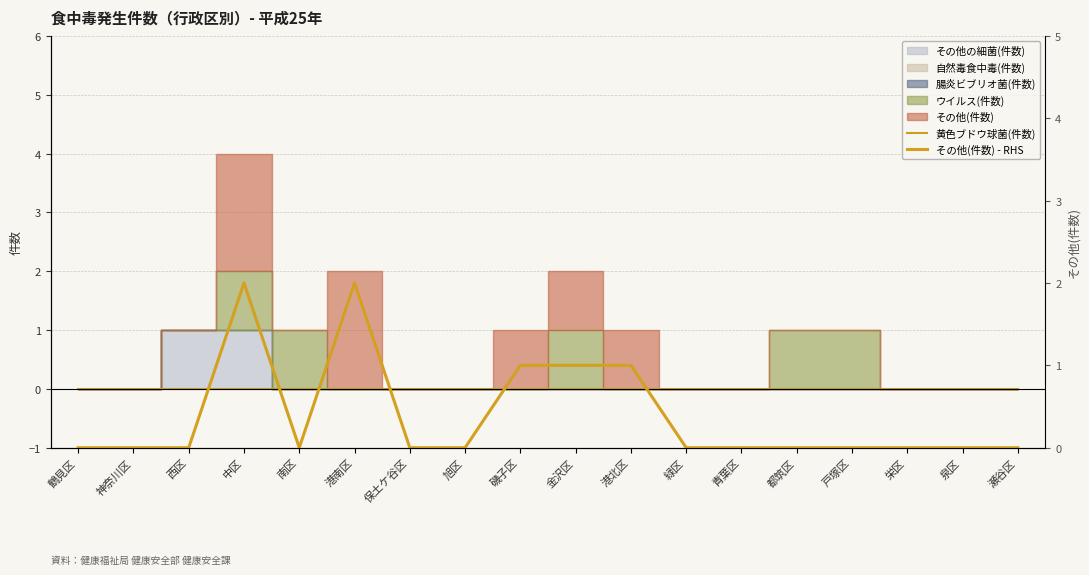

True or false: 黄色ブドウ球菌(件数) and その他(件数) - RHS cross at least once.

False